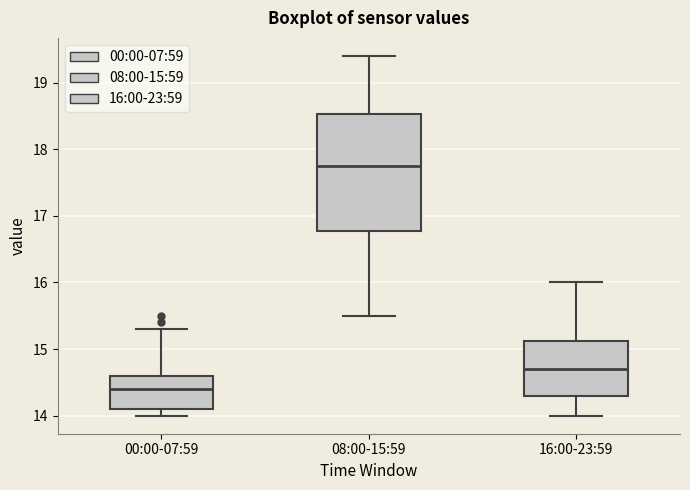

Comparing the boxes themselves (not the whiskers), which one is the tallest?

08:00-15:59